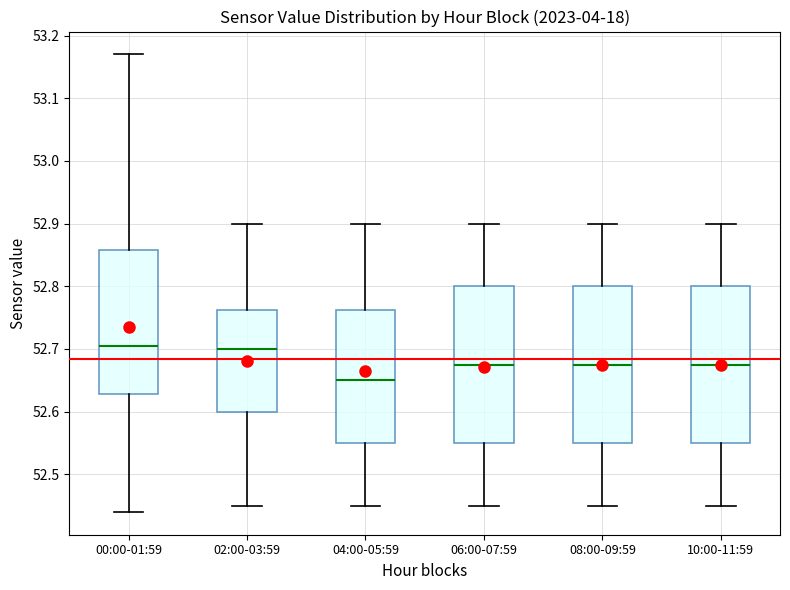

Which box has the lowest median line?

04:00-05:59